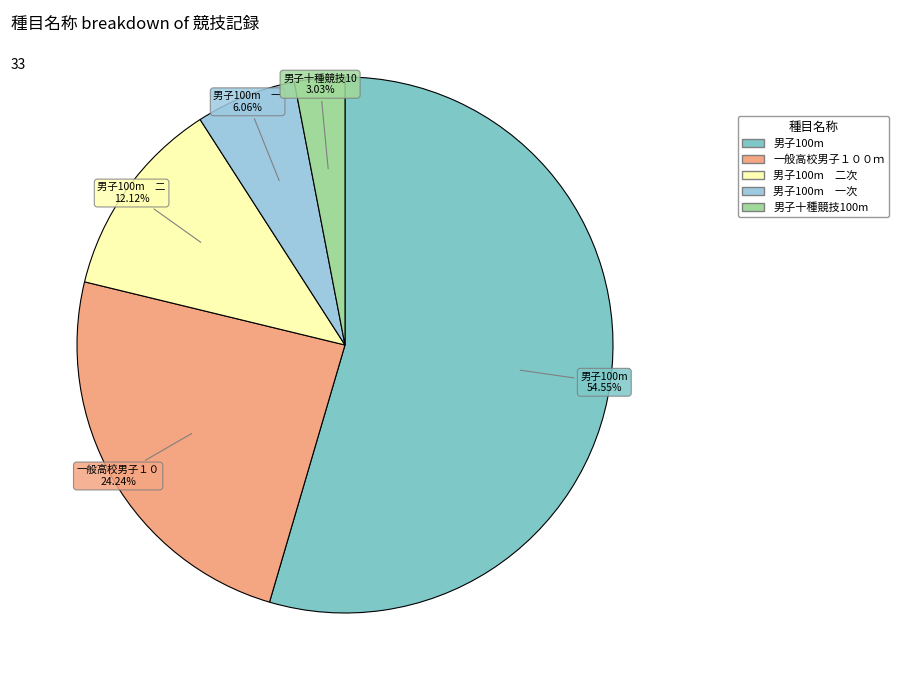

Is there any slice that represents more than half of the pie?

Yes